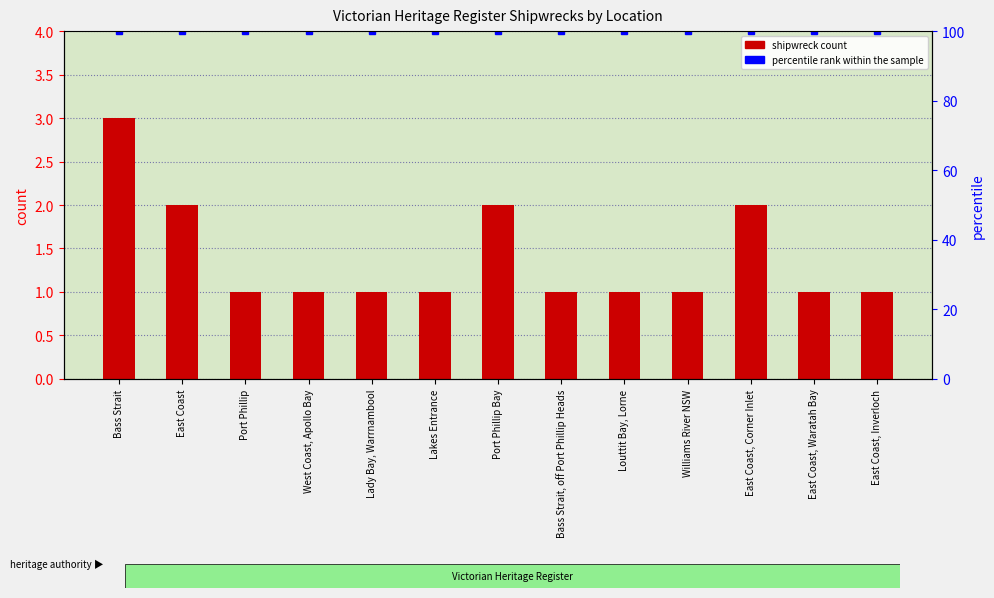

Reading right to left, transcribe all the data shown in this chart.

shipwreck count: East Coast, Inverloch=1	East Coast, Waratah Bay=1	East Coast, Corner Inlet=2	Williams River NSW=1	Louttit Bay, Lorne=1	Bass Strait, off Port Phillip Heads=1	Port Phillip Bay=2	Lakes Entrance=1	Lady Bay, Warrnambool=1	West Coast, Apollo Bay=1	Port Phillip=1	East Coast=2	Bass Strait=3
percentile rank within the sample: East Coast, Inverloch=100	East Coast, Waratah Bay=100	East Coast, Corner Inlet=100	Williams River NSW=100	Louttit Bay, Lorne=100	Bass Strait, off Port Phillip Heads=100	Port Phillip Bay=100	Lakes Entrance=100	Lady Bay, Warrnambool=100	West Coast, Apollo Bay=100	Port Phillip=100	East Coast=100	Bass Strait=100